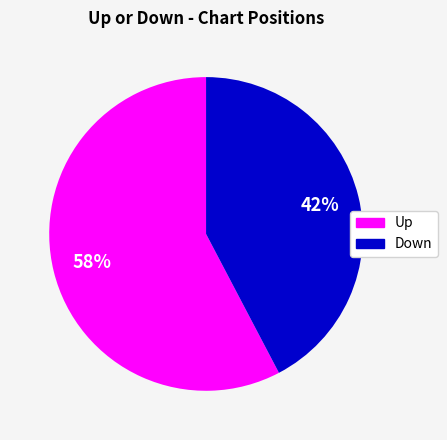

Is there a majority slice in this chart?

Yes